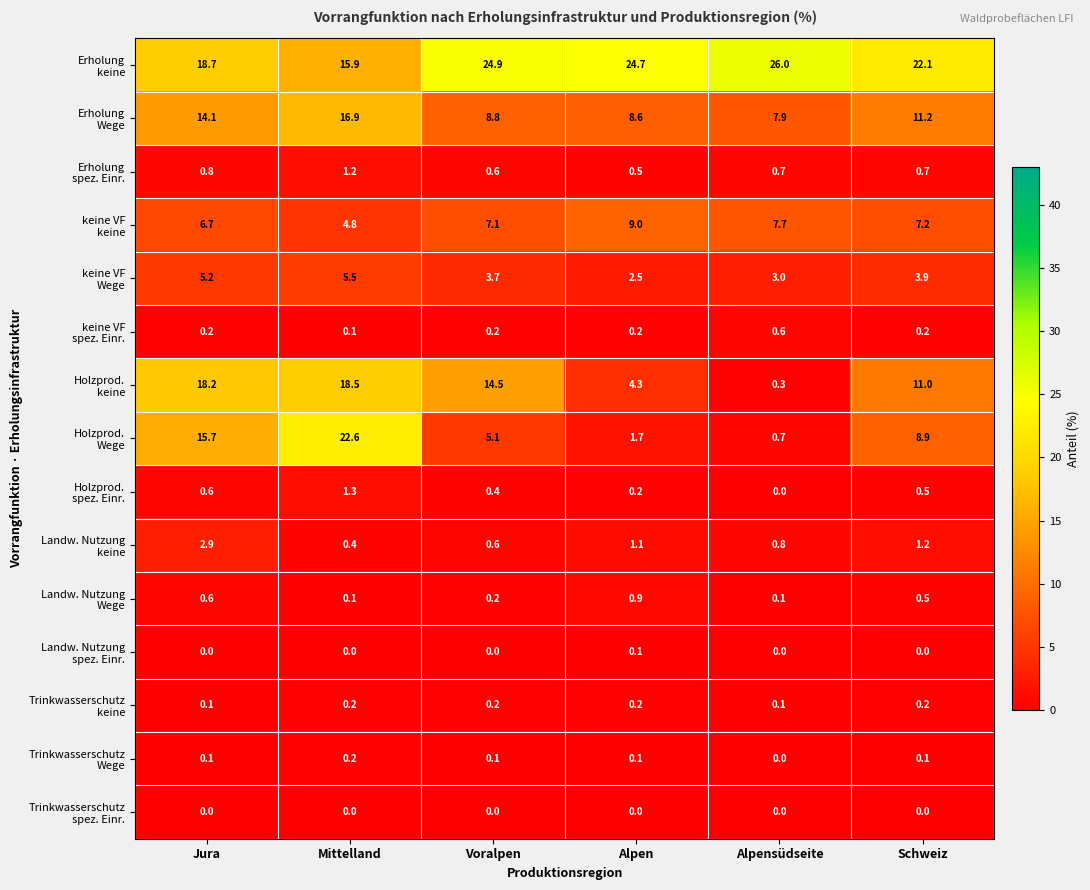

What is the greatest value displayed?

26.0